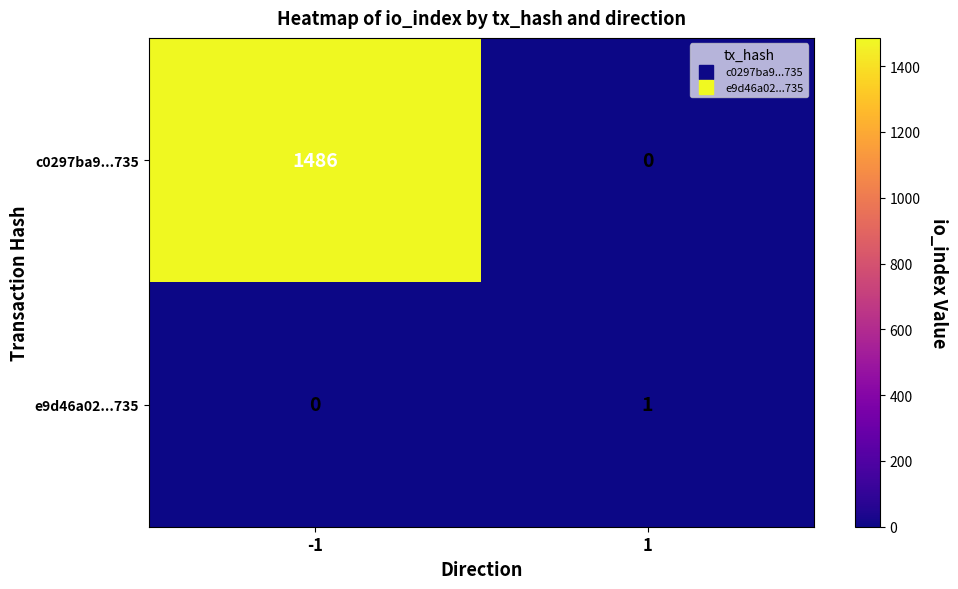

Which series changed the most between -1 and 1?

c0297ba9...735